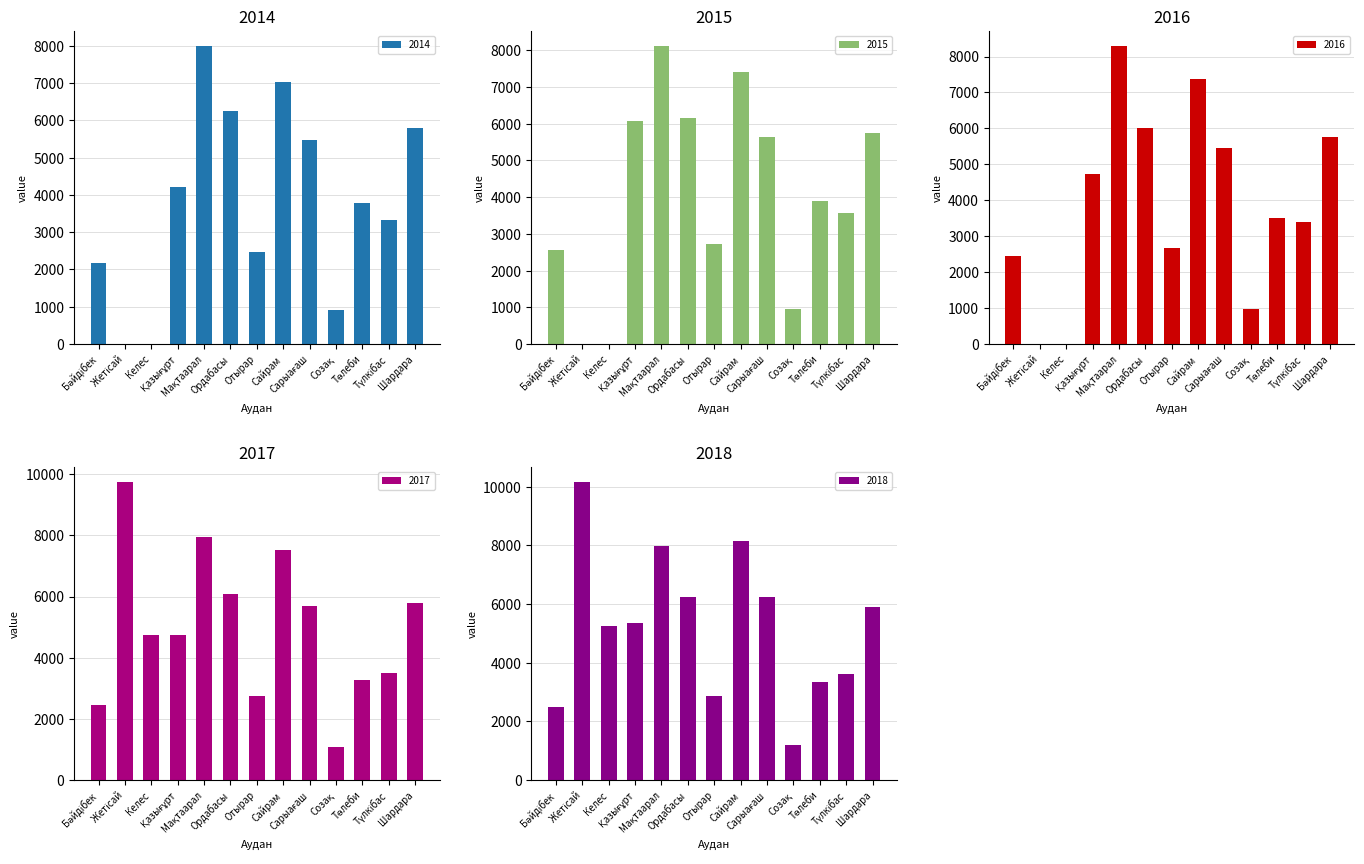

Reading left to right, extract all data points from this chart.

2014: Бәйдібек=2162	Жетісай=0	Келес=0	Қазығұрт=4209	Мақтаарал=8002	Ордабасы=6252	Отырар=2456	Сайрам=7037	Сарыағаш=5476	Созақ=899	Төлеби=3795	Түлкібас=3340	Шардара=5795
2015: Бәйдібек=2562	Жетісай=0	Келес=0	Қазығұрт=6080	Мақтаарал=8126	Ордабасы=6160	Отырар=2737	Сайрам=7410	Сарыағаш=5630	Созақ=958	Төлеби=3888	Түлкібас=3574	Шардара=5746
2016: Бәйдібек=2460	Жетісай=0	Келес=0	Қазығұрт=4733	Мақтаарал=8299	Ордабасы=6001	Отырар=2676	Сайрам=7366	Сарыағаш=5465	Созақ=968	Төлеби=3510	Түлкібас=3399	Шардара=5750
2017: Бәйдібек=2466	Жетісай=9748	Келес=4734	Қазығұрт=4733	Мақтаарал=7938	Ордабасы=6093	Отырар=2743	Сайрам=7532	Сарыағаш=5694	Созақ=1078	Төлеби=3261	Түлкібас=3490	Шардара=5785
2018: Бәйдібек=2480	Жетісай=10164	Келес=5259	Қазығұрт=5349	Мақтаарал=7973	Ордабасы=6236	Отырар=2870	Сайрам=8152	Сарыағаш=6257	Созақ=1206	Төлеби=3341	Түлкібас=3616	Шардара=5900